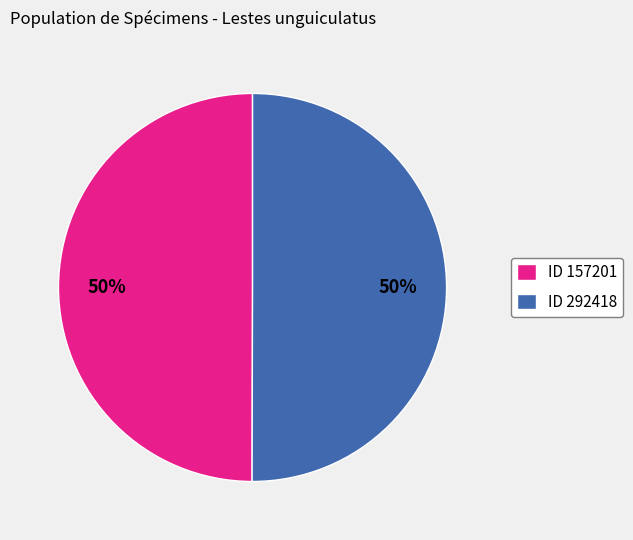

Do ID 157201 and ID 292418 together represent more than half of the pie?

Yes